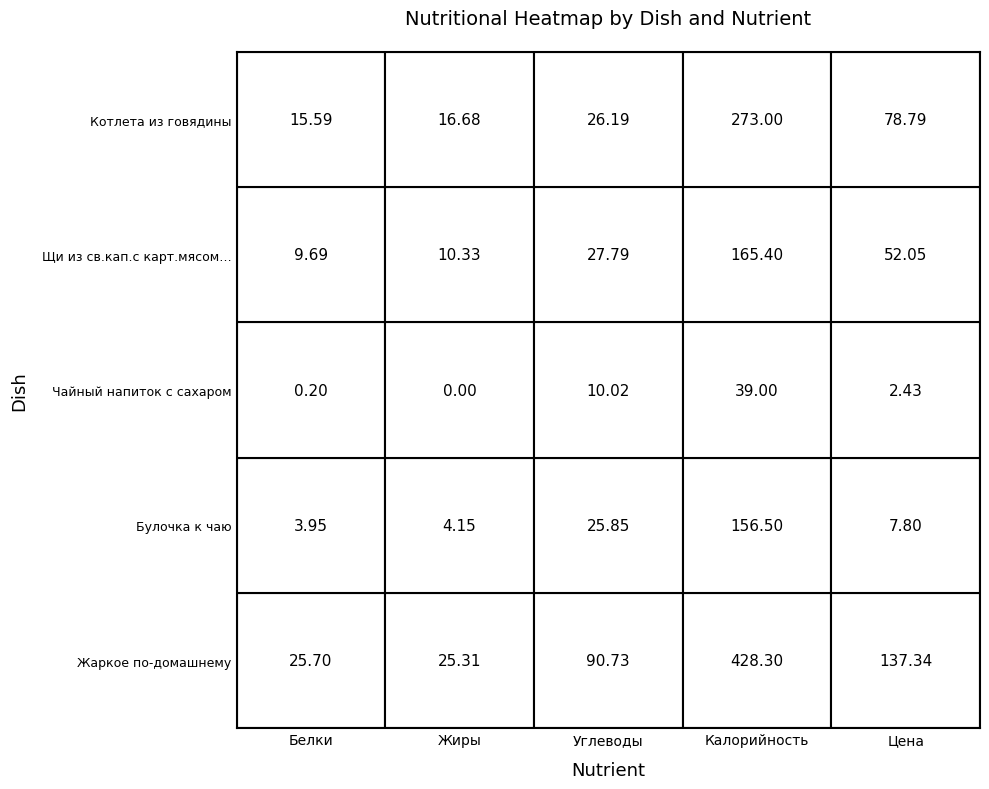

List the series in order of their peak value, highest first.

Жаркое по-домашнему, Котлета из говядины, Щи из св.кап.с карт.мясом…, Булочка к чаю, Чайный напиток с сахаром